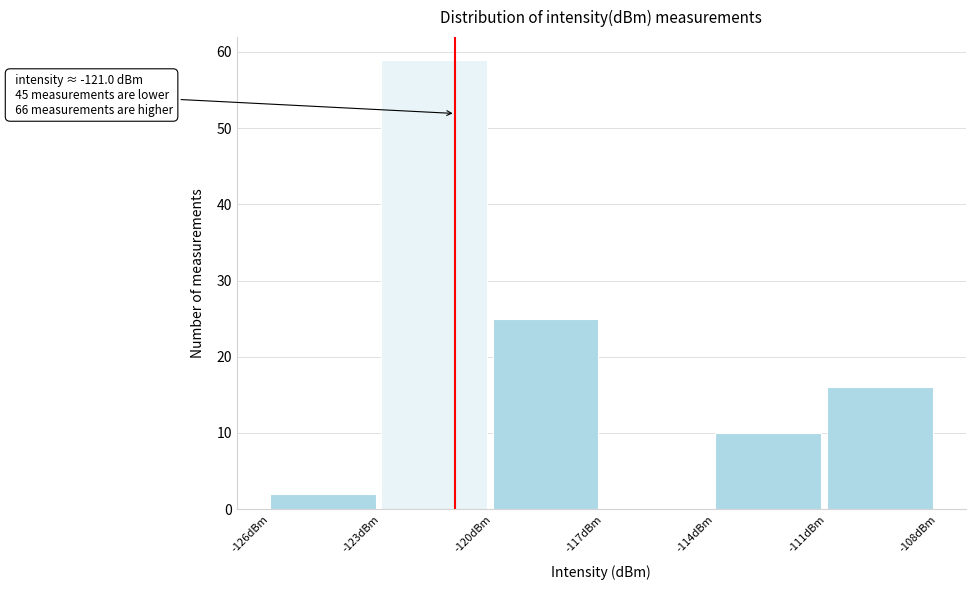

Which range on the x-axis has the tallest bar?

-123 to -120